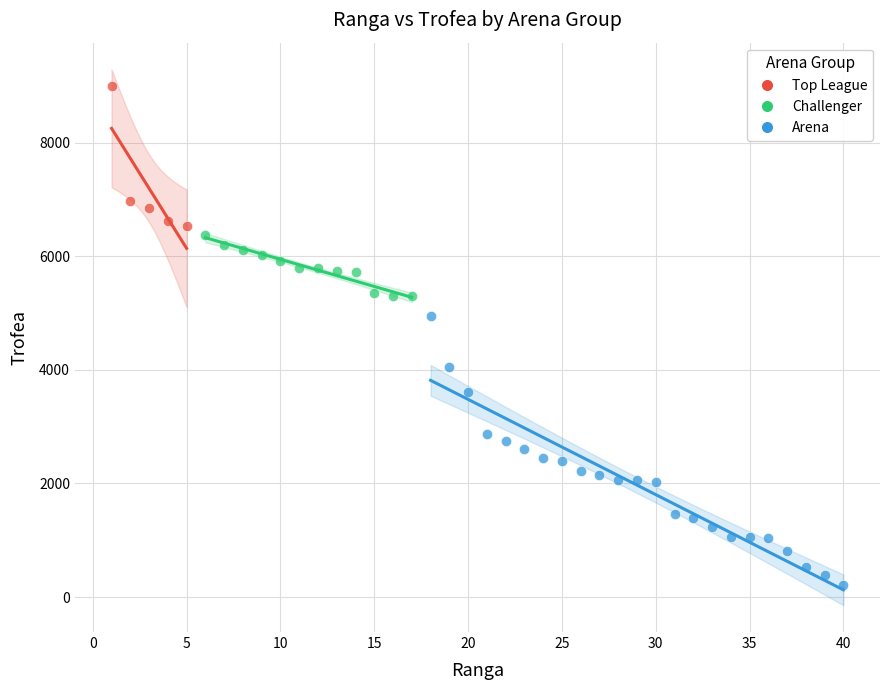

Which series has the widest spread of Y values?

Arena